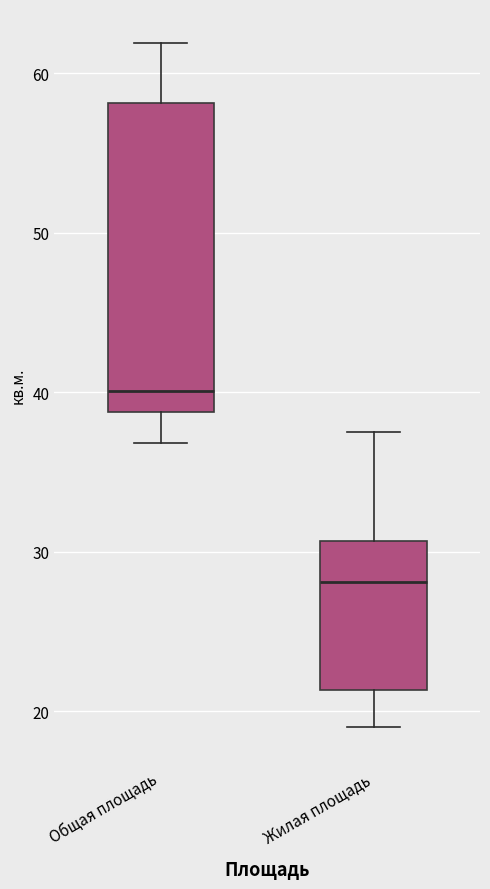

Which box has the lowest median line?

Жилая площадь